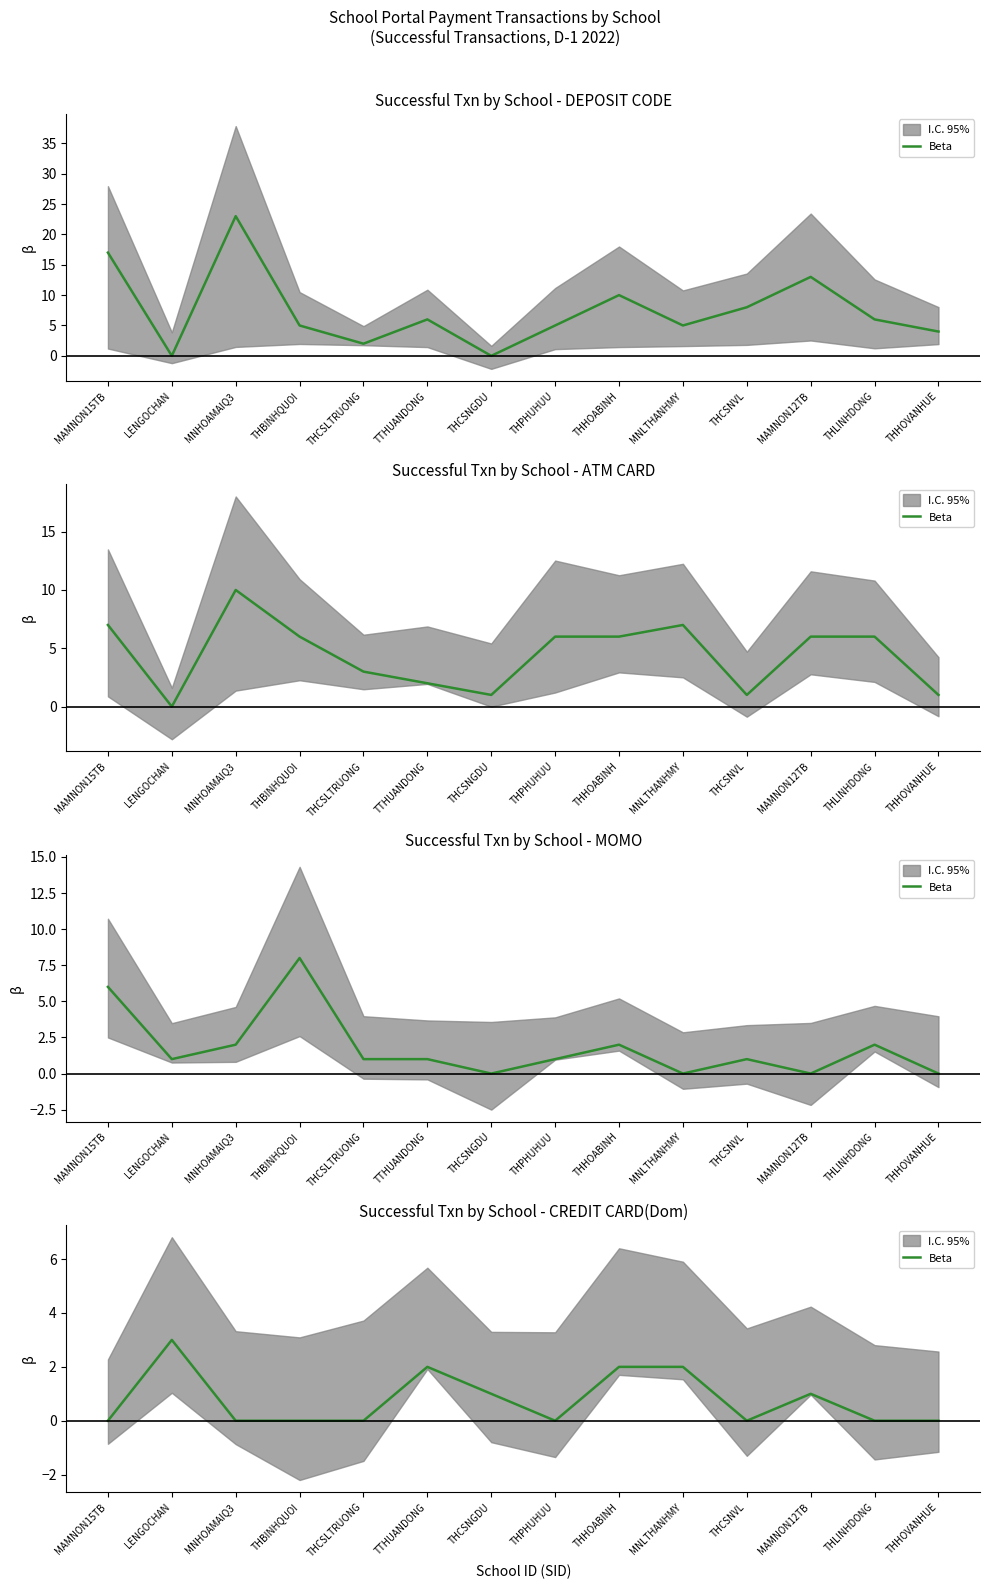

Between MAMNON15TB and THHOVANHUE, which is larger?

MAMNON15TB